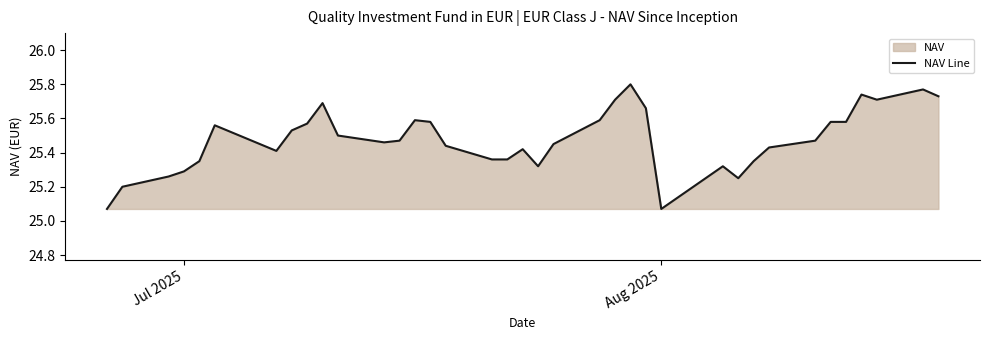

True or false: the data shows 34.5 at Jul 2025.

False